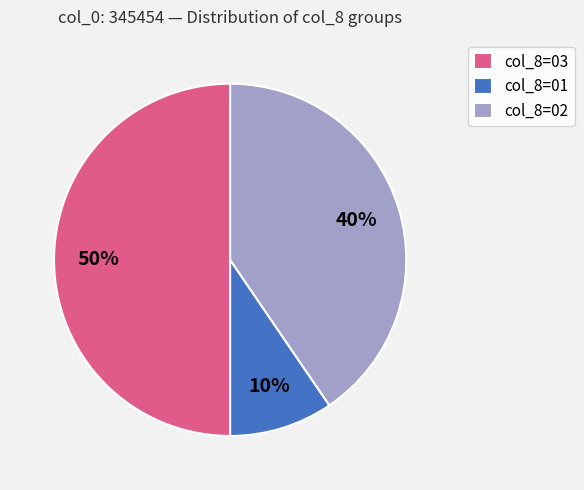

Between col_8=02 and col_8=03, which is larger?

col_8=03